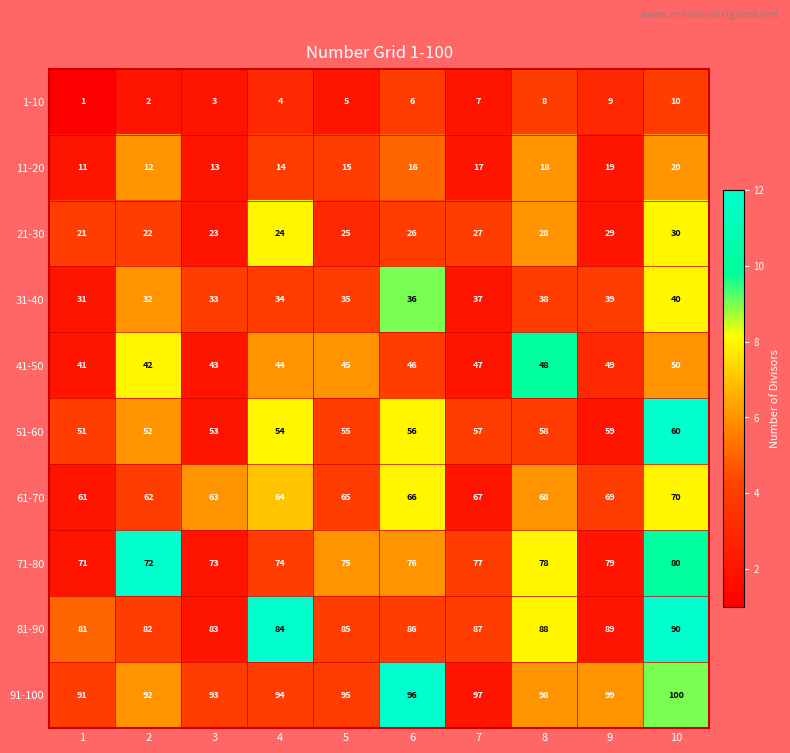

Is it true that 41-50 equals 41 at 1?

True